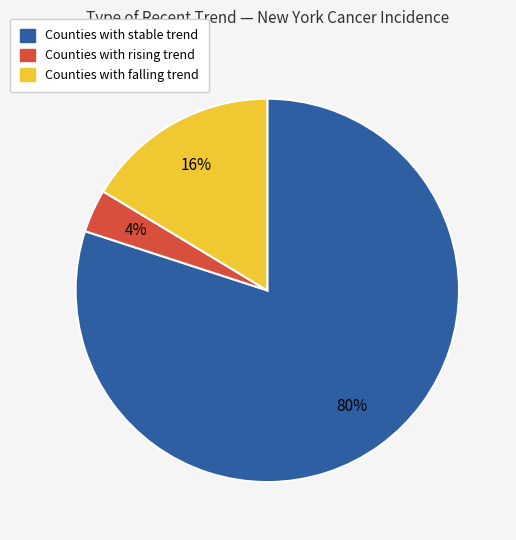

To the nearest percent, what is the average slice percentage?

33%